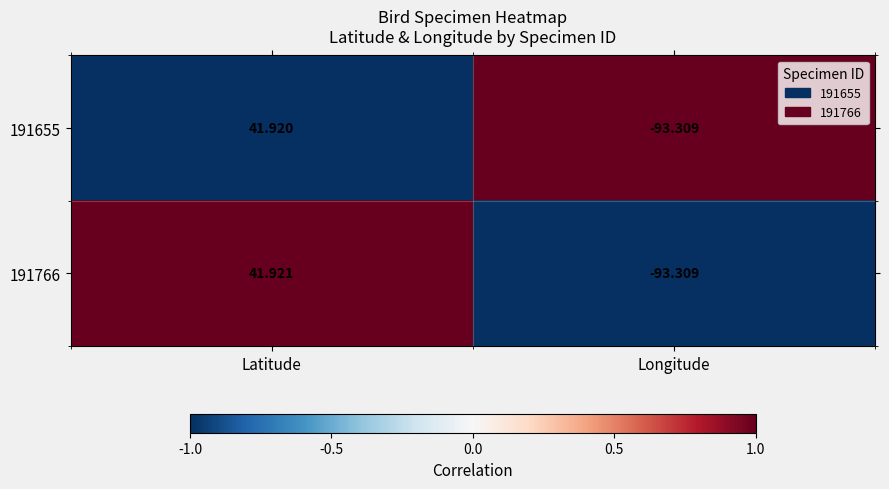

Which label corresponds to the smallest value in the chart?

Longitude